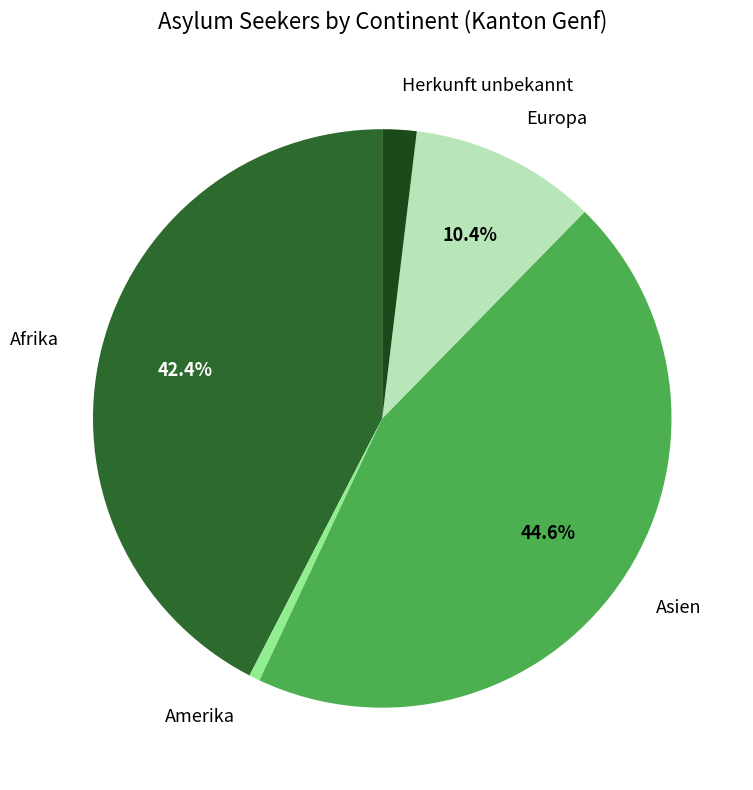

Is there a majority slice in this chart?

No